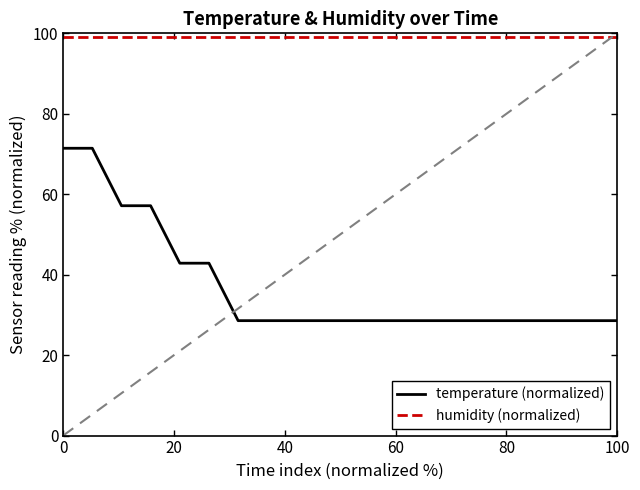

What is the greatest value displayed?

99.0